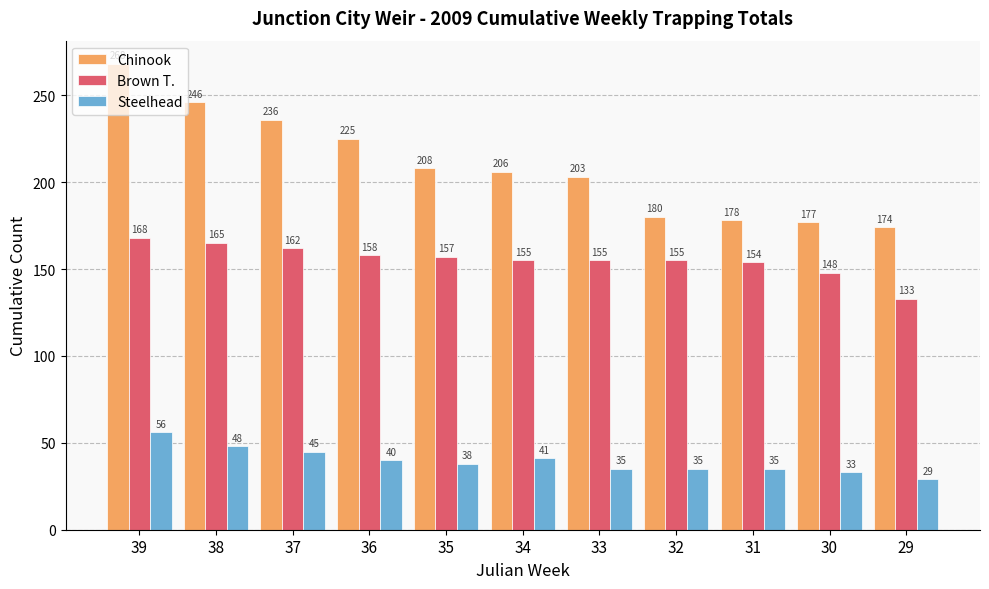

Rank the categories by Chinook value from highest to lowest.

39, 38, 37, 36, 35, 34, 33, 32, 31, 30, 29